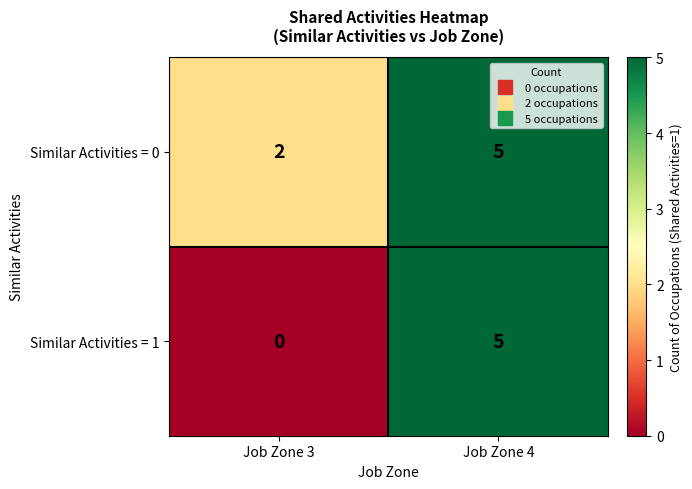

Which series has the largest total across all categories?

Similar Activities = 0